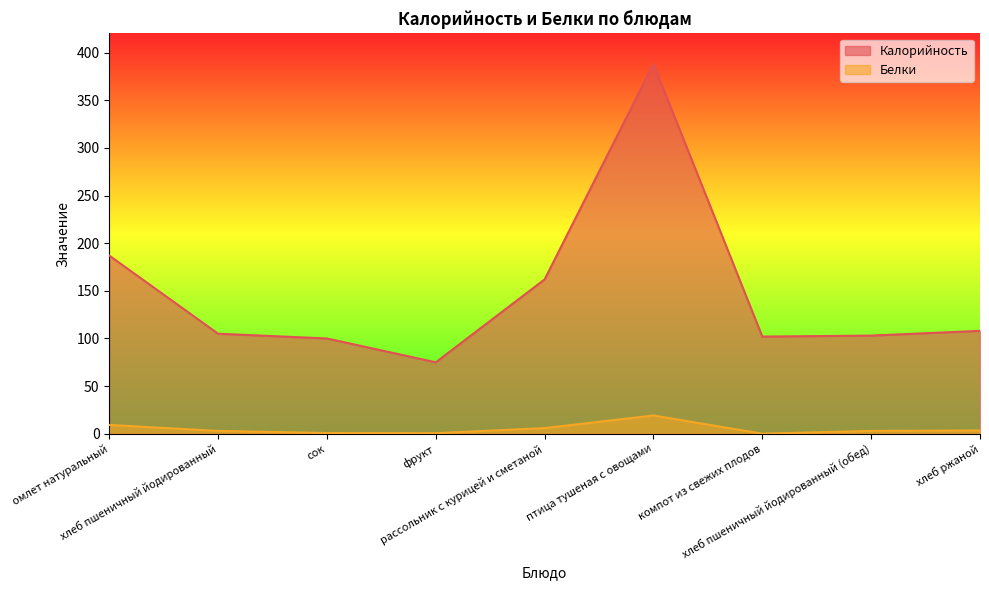

How many lines are shown in the chart?

2